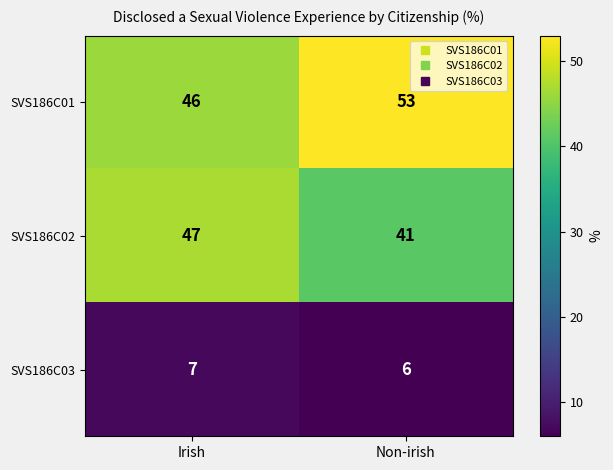

Which series has the widest spread of values?

SVS186C01